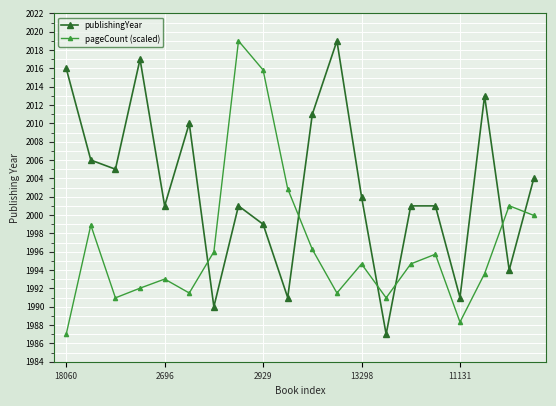

After their last crossing, which series has the higher values: publishingYear or pageCount (scaled)?

publishingYear